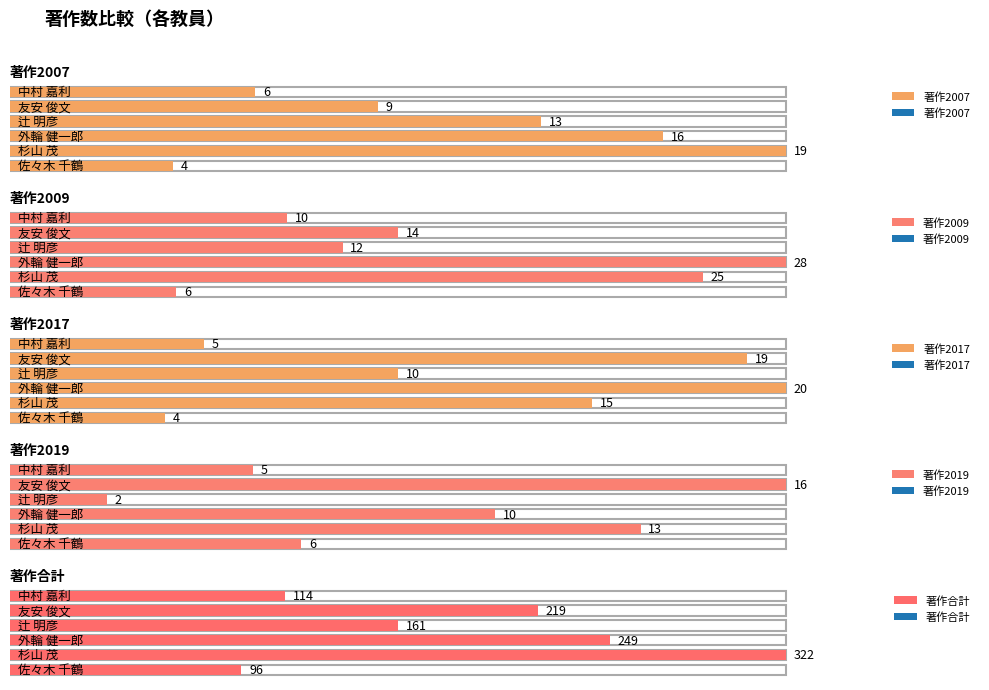

At how many categories does at least one series exceed 254?

1